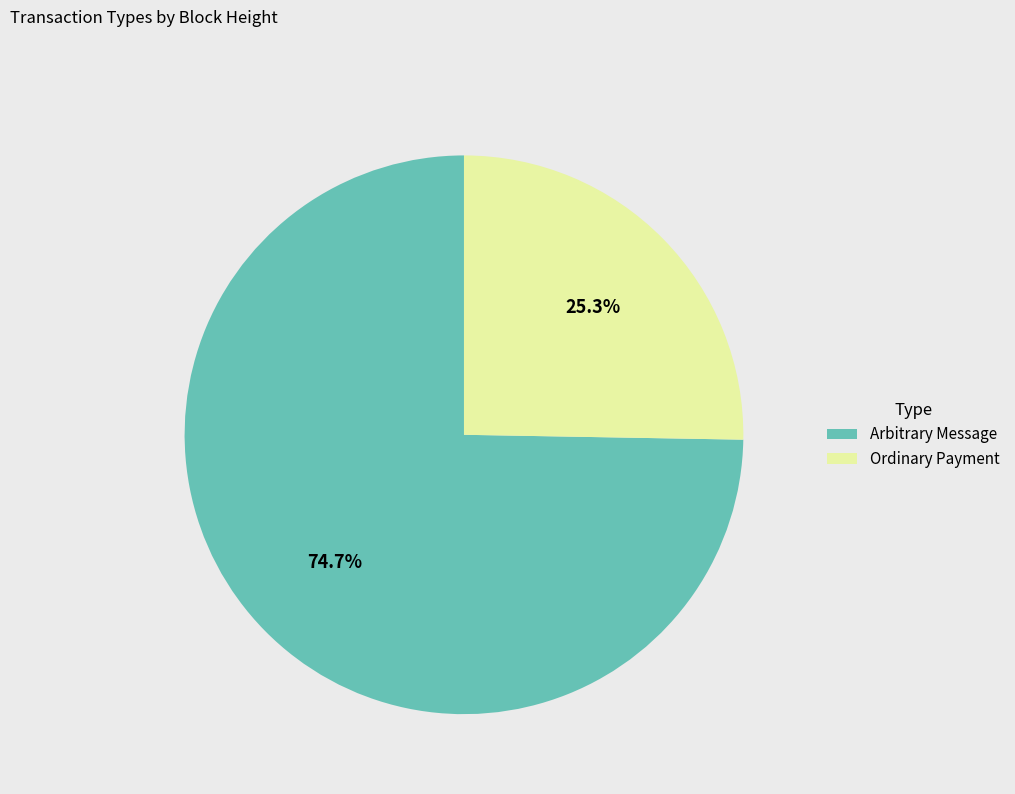

Between Ordinary Payment and Arbitrary Message, which is larger?

Arbitrary Message